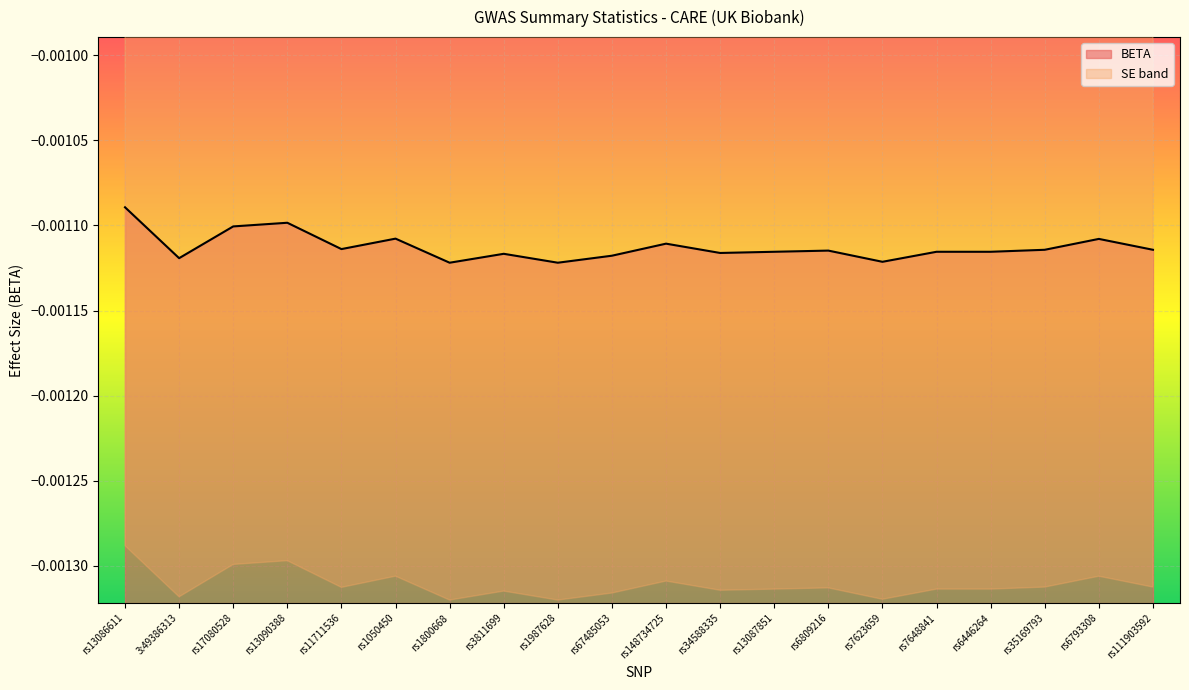

What is the label of the 4th point from the right?

rs6446264